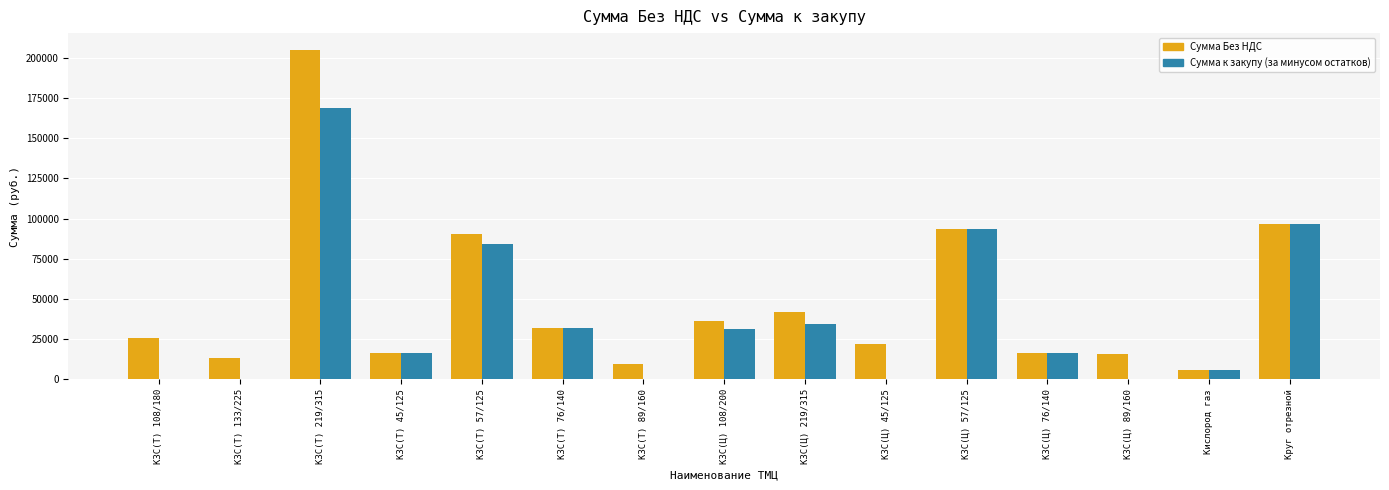

What is the sum of all Сумма Без НДС values?

722236.7